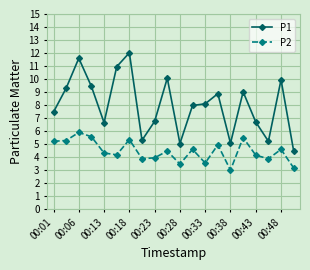

True or false: P1 has more than 2 points higher than both neighbors.

True